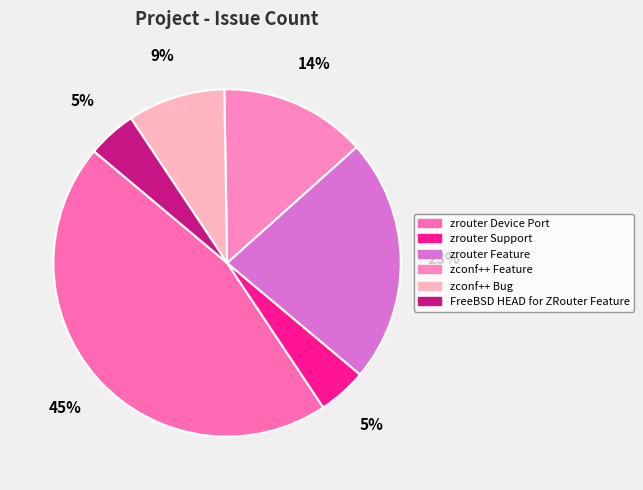

What is the change in value from zrouter Device Port to zrouter Support?

-9